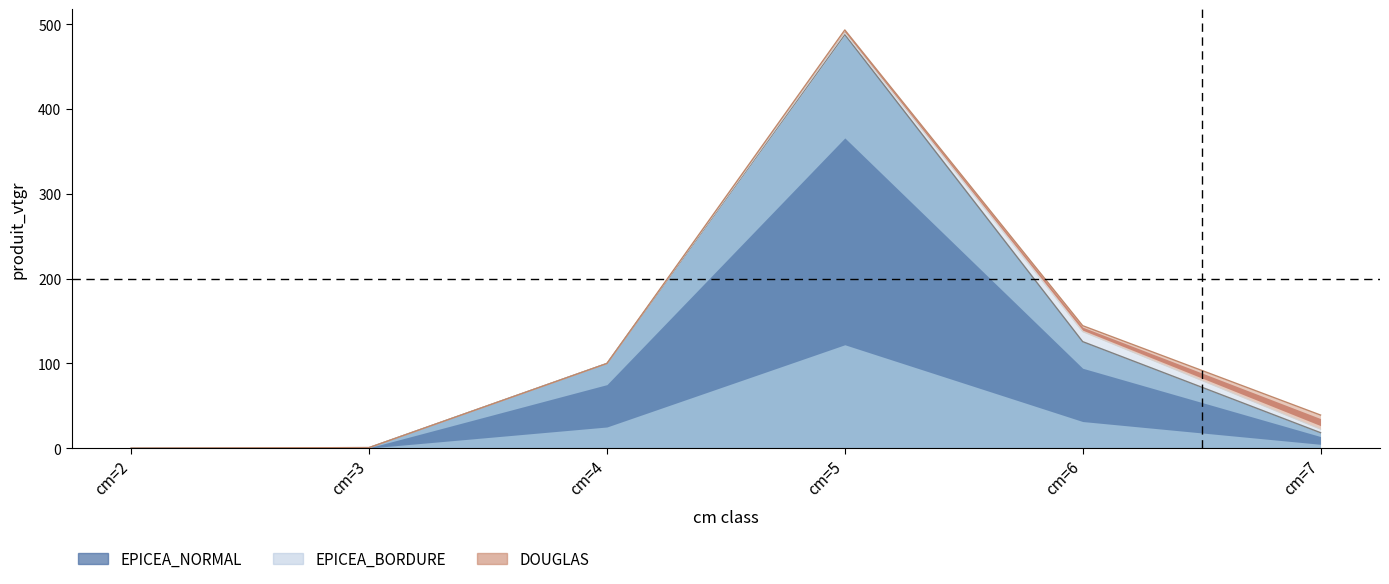

True or false: DOUGLAS_line has a value of 99.9 at cm=4.

True